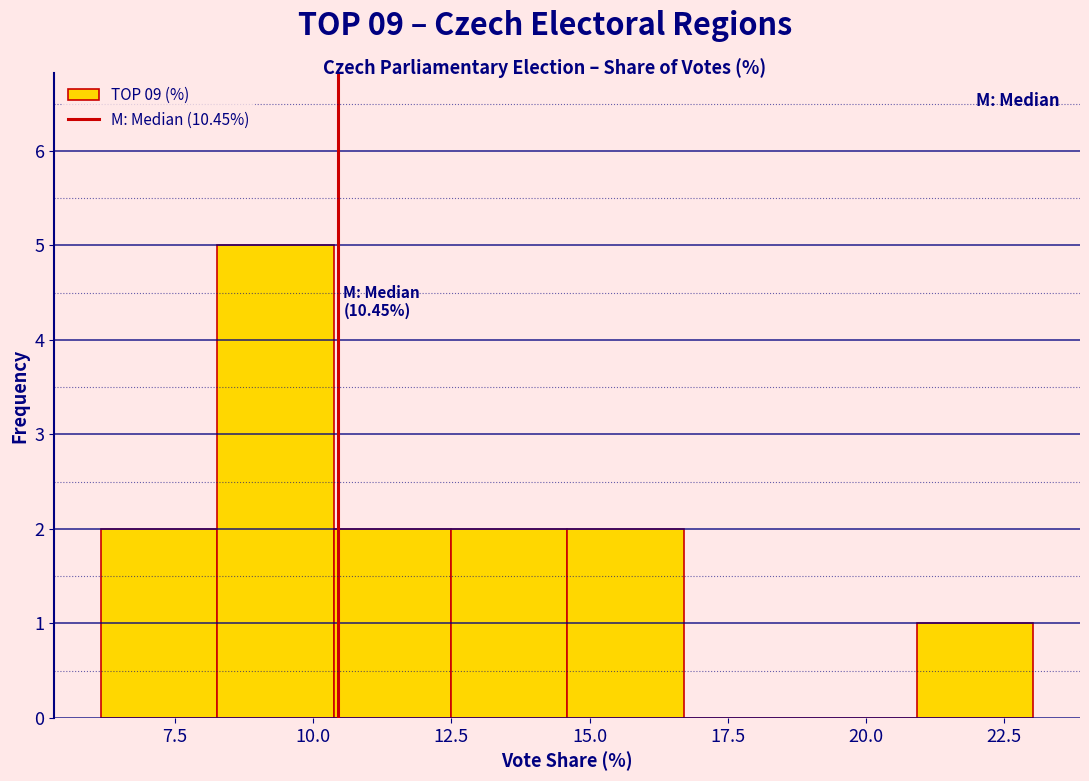

Over which range of the x-axis is the bar tallest?

8.5 to 10.5